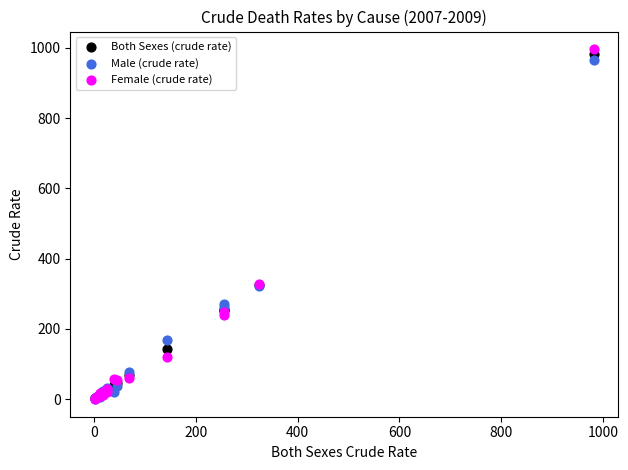

What are all the series names shown in the legend?

Both Sexes (crude rate), Male (crude rate), Female (crude rate)